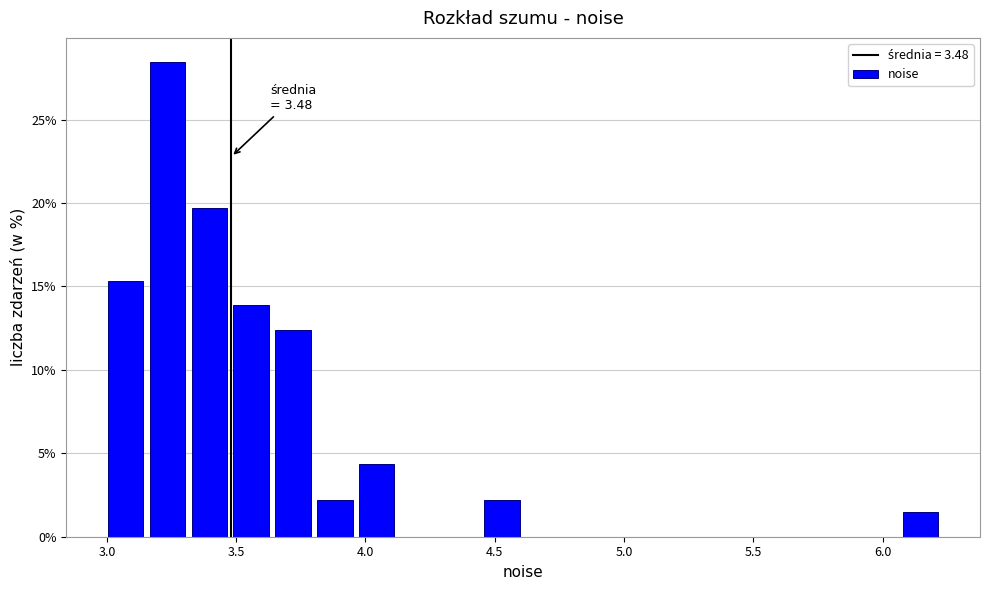

Around what value on the x-axis is the tallest bar? Give the approximate position of its centre, as read against the axis.

3.25